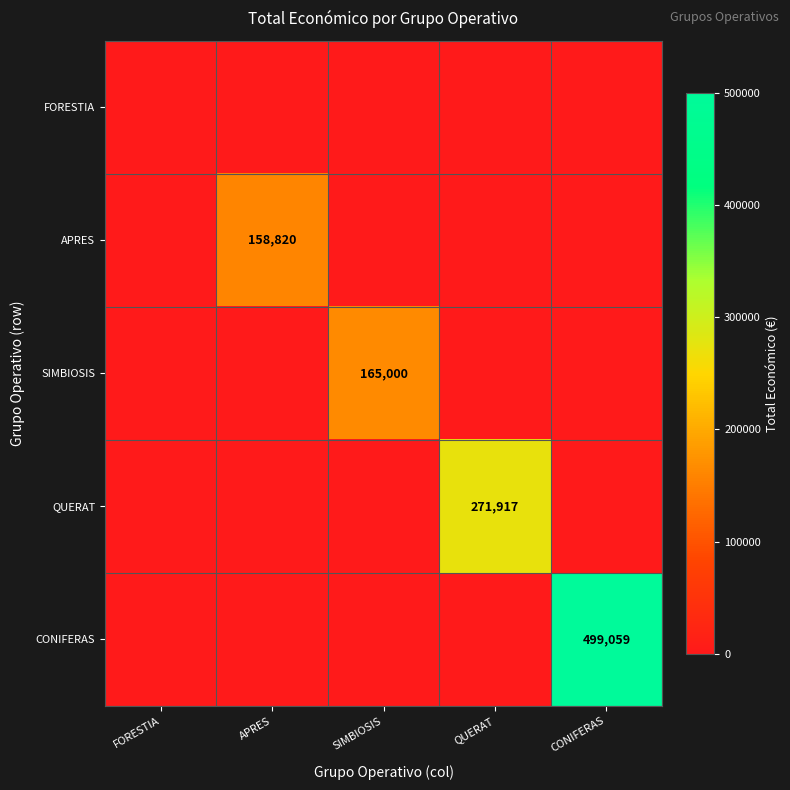

At how many categories does at least one series exceed 144378?

4